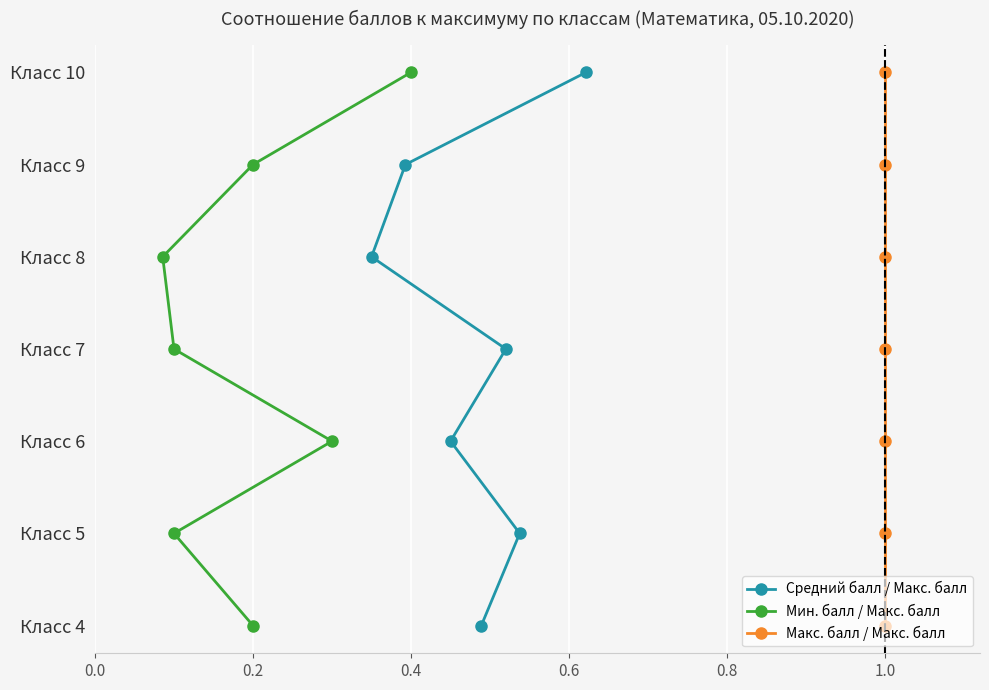

True or false: Мин. балл / Макс. балл has a value of 1 at 0.4.

False